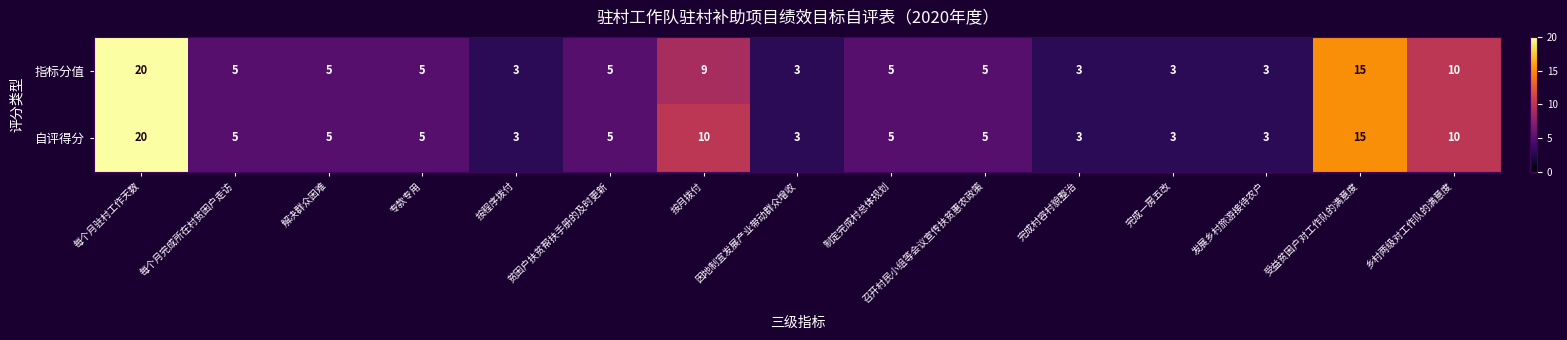

What is the smallest value displayed?

3